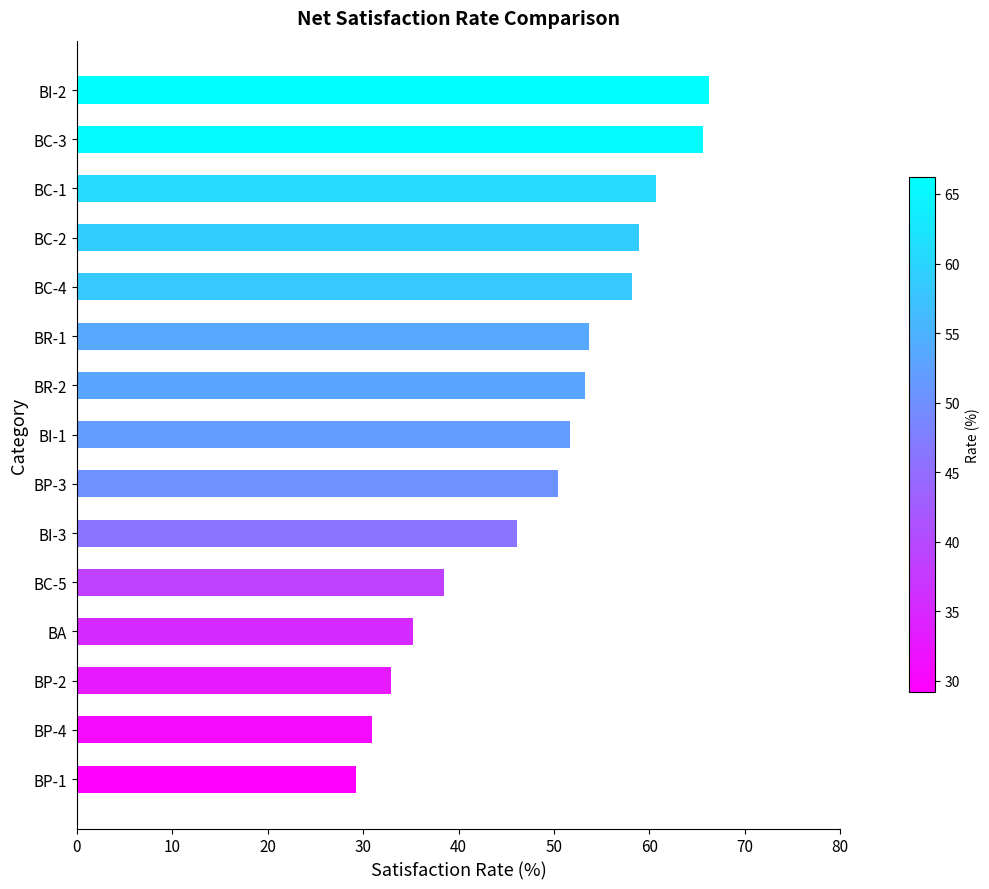

What is the ratio of the value at BR-2 to the value at BC-4?

0.9